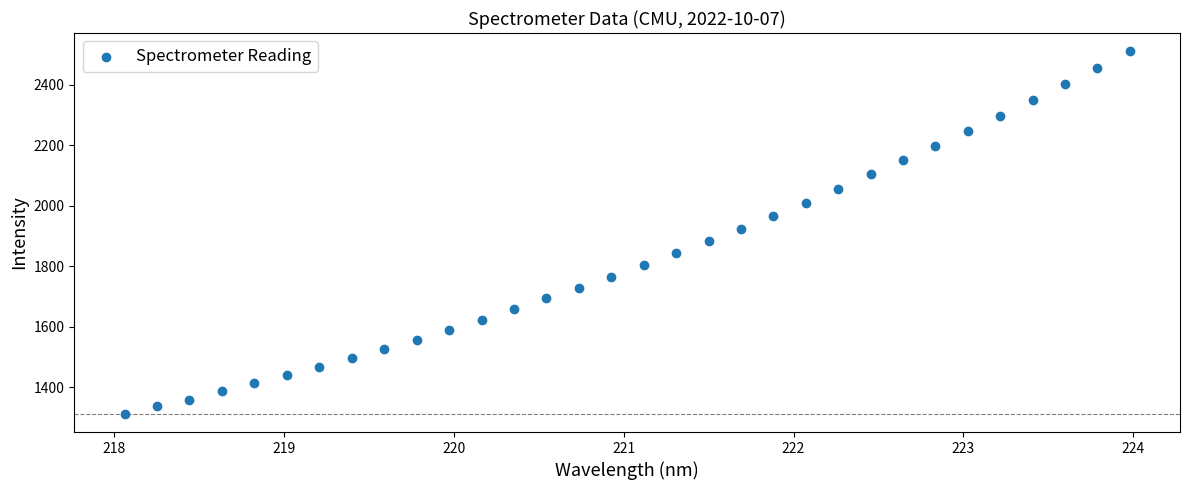

What is the range of Y values (max minus min)?

1199.3